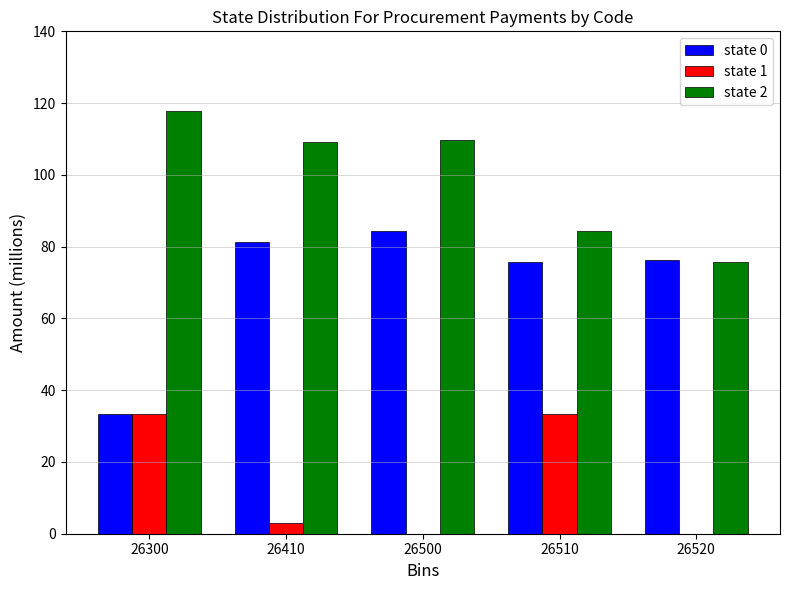

Reading left to right, extract all data points from this chart.

state 0: 26300=33.5	26410=81.3	26500=84.2	26510=75.8	26520=76.4
state 1: 26300=33.3	26410=3.0	26500=0.0	26510=33.3	26520=0.0
state 2: 26300=117.7	26410=109.1	26500=109.6	26510=84.2	26520=75.8